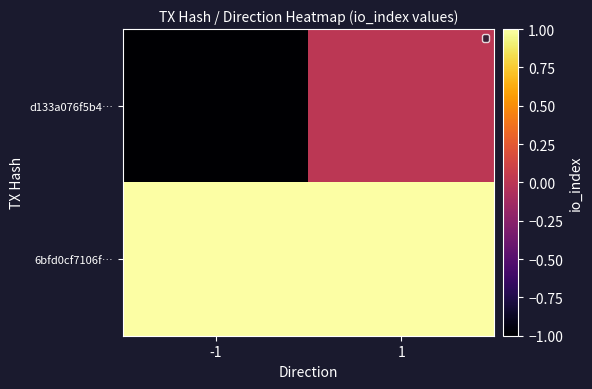

At how many categories does at least one series exceed 0?

2